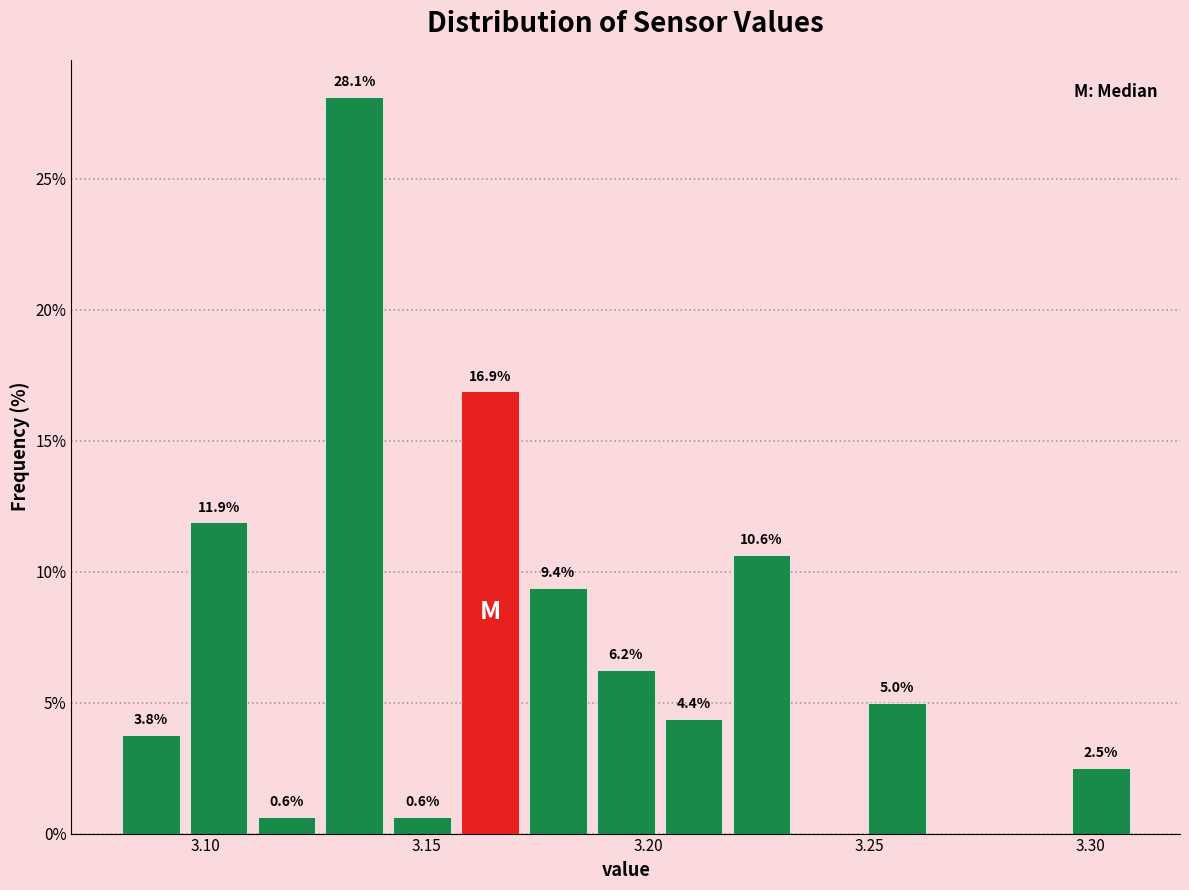

Read against the x-axis, roughly where is the centre of the tallest bar?

3.135